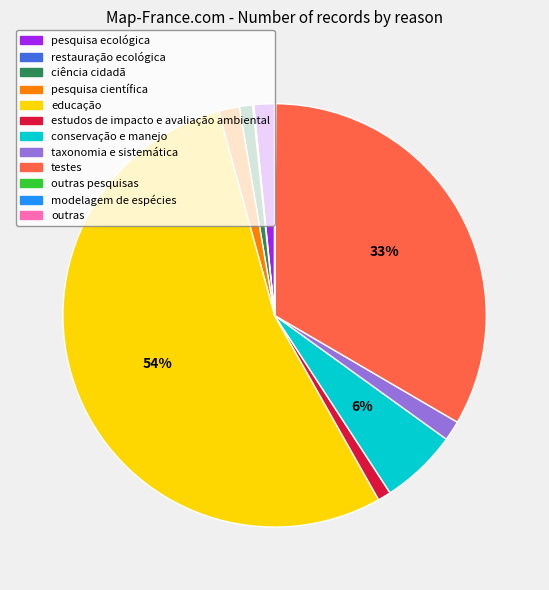

To the nearest percent, what is the average slice percentage?

8%